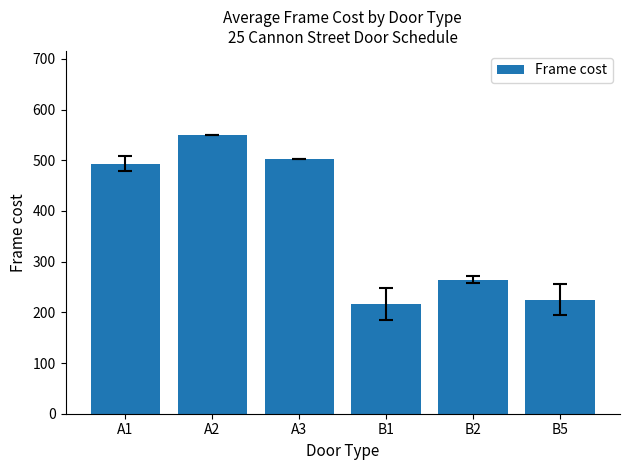

What is the difference between the second highest and minimum values?

285.0